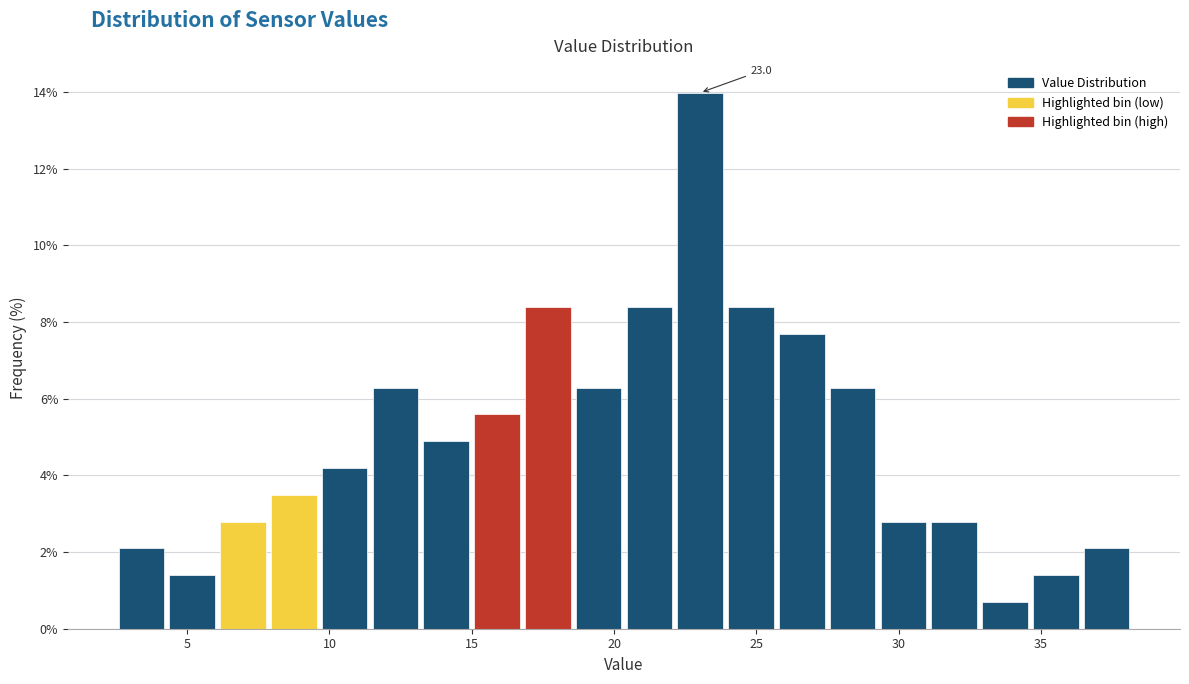

Around what value on the x-axis is the tallest bar? Give the approximate position of its centre, as read against the axis.

23.0